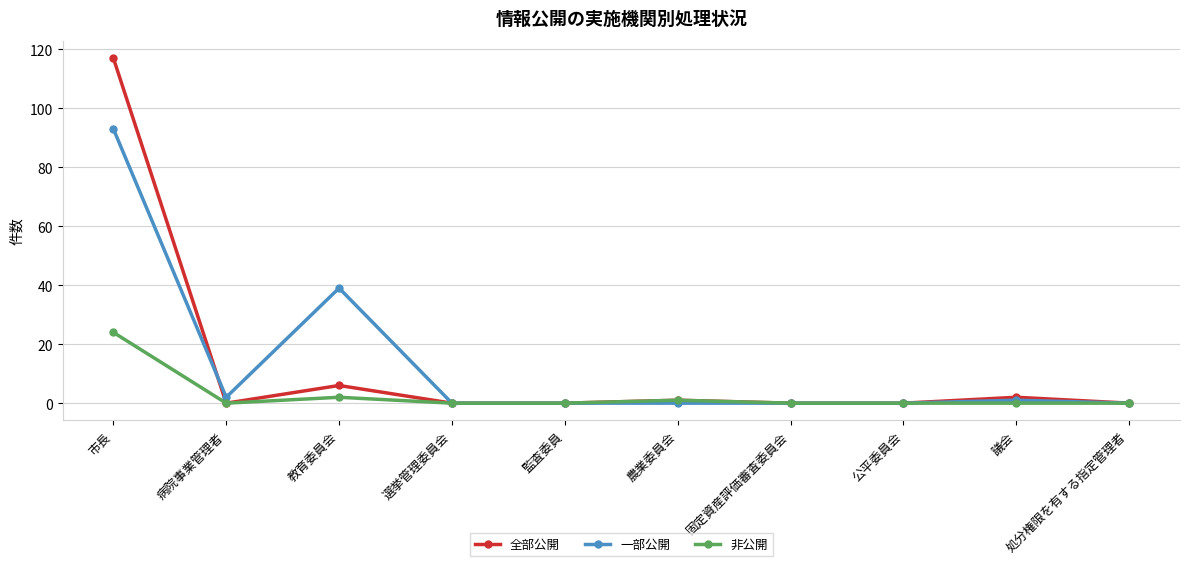

At which category does 一部公開 reach its first local valley?

病院事業管理者